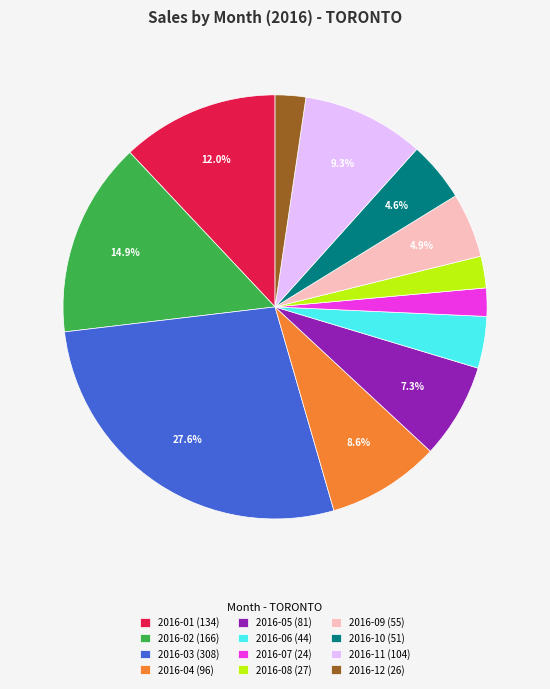

To the nearest percent, what percentage of the pie is 2016-09?

5%